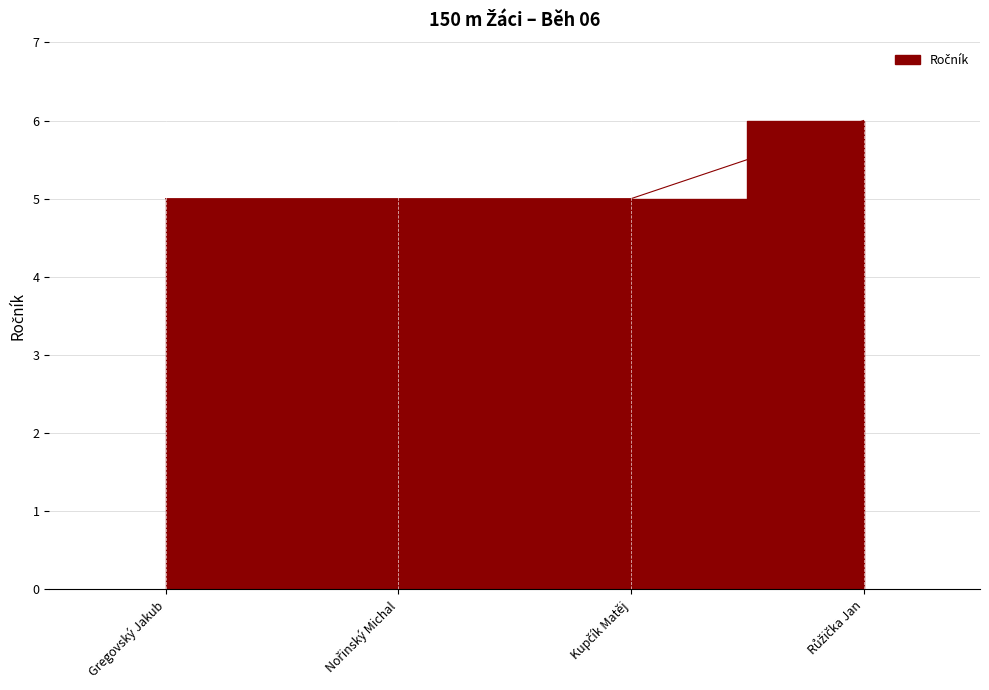

Count the number of categories in the chart.

4